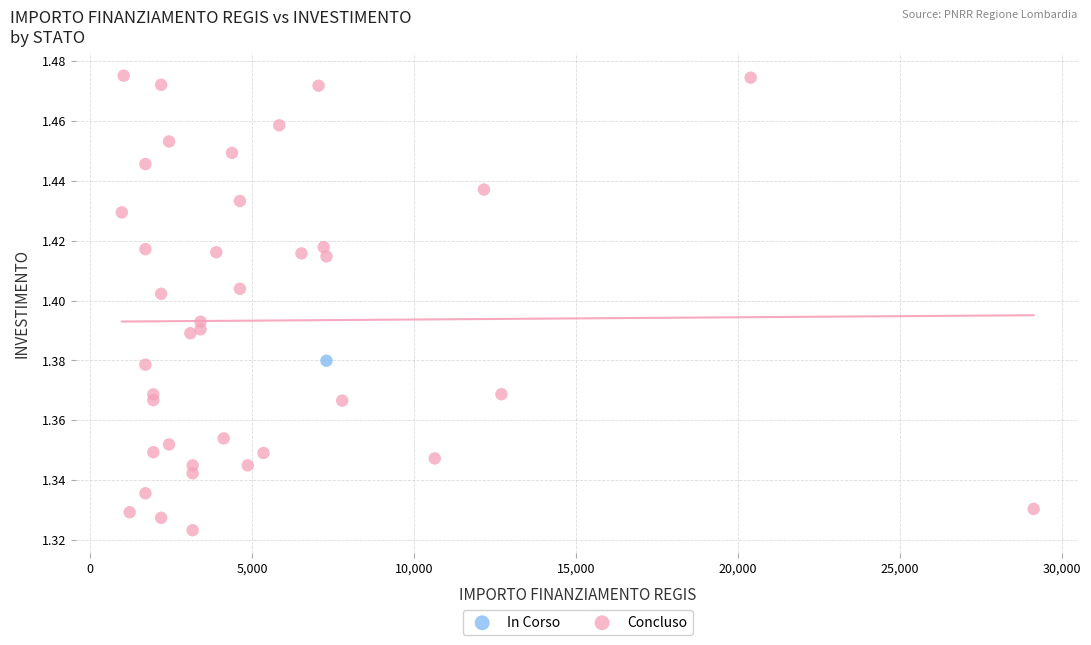

What are all the series names shown in the legend?

In Corso, Concluso